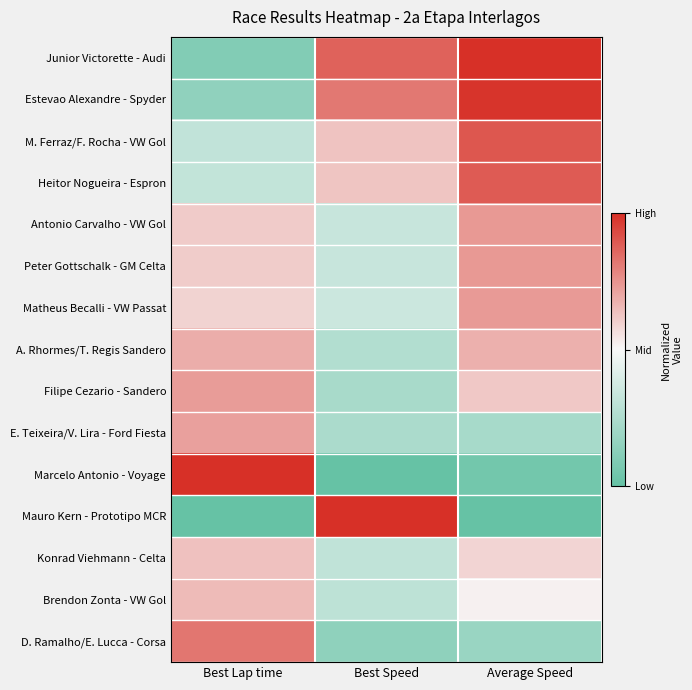

How many distinct data groups are displayed?

15